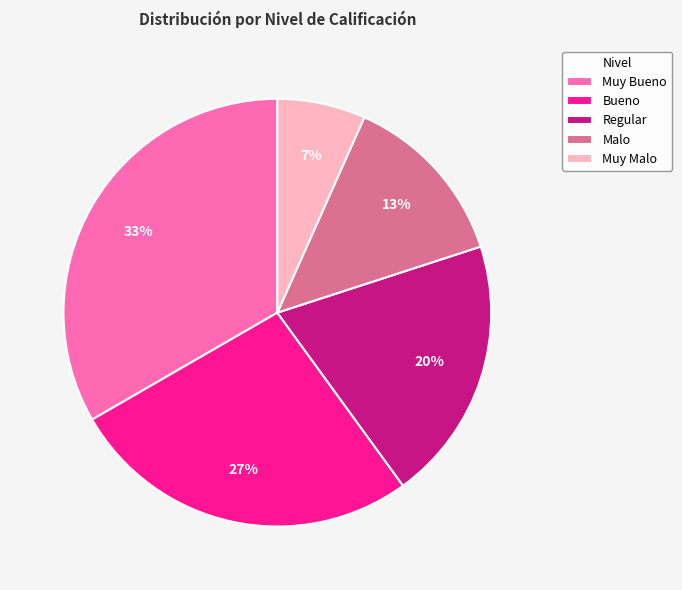

Between Regular and Malo, which is larger?

Regular